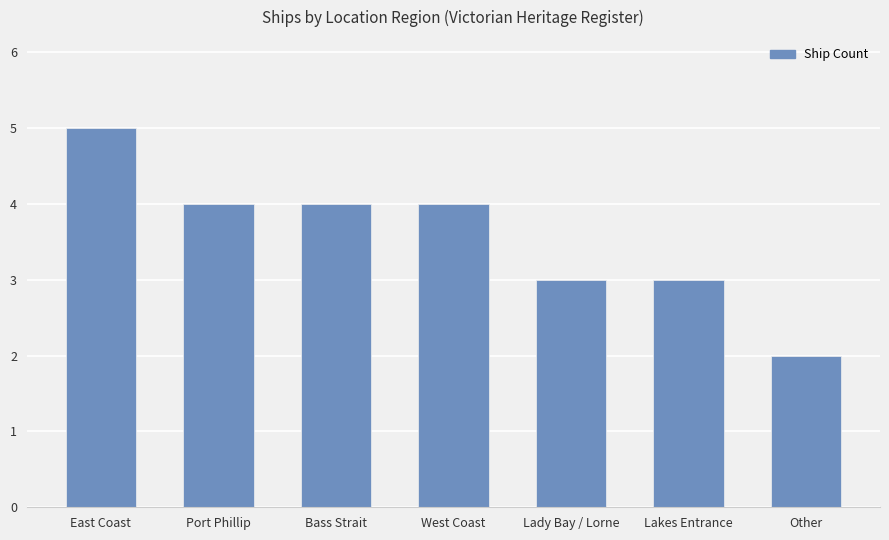

What is the value of the 4th bar from the left?

4